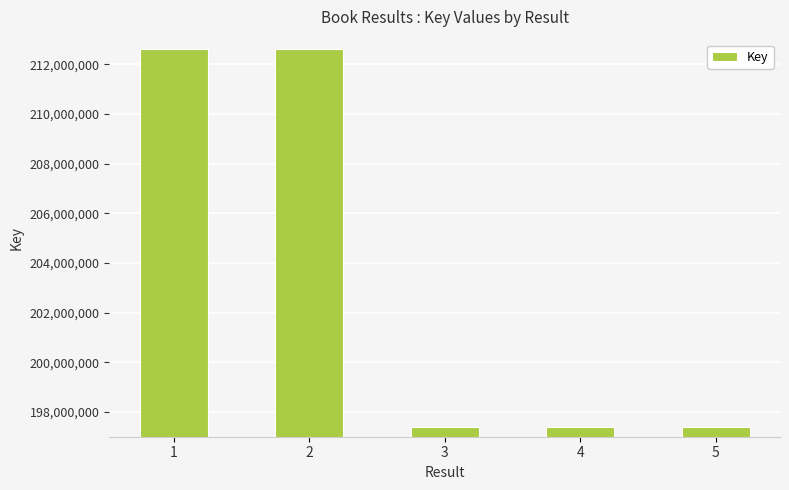

What is the difference between the values at 3 and 1?

15251973